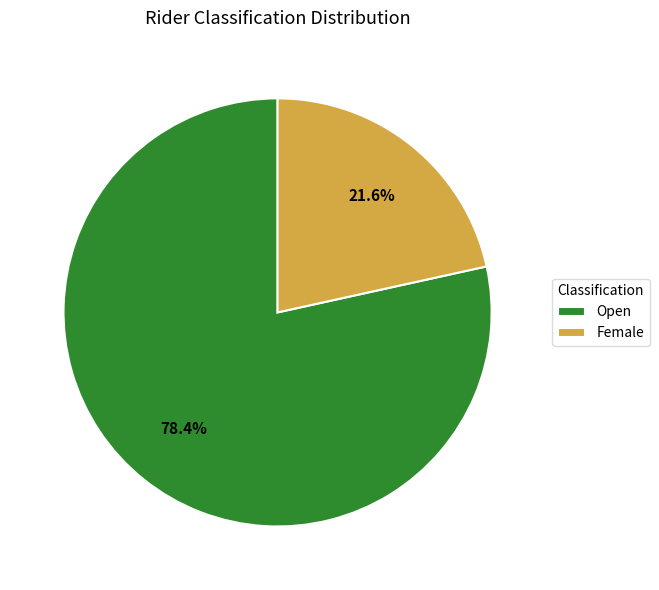

Is it true that Open is 78% of the pie?

True